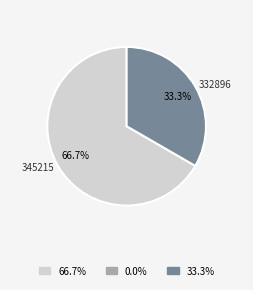

Which slice is the smallest?

332896